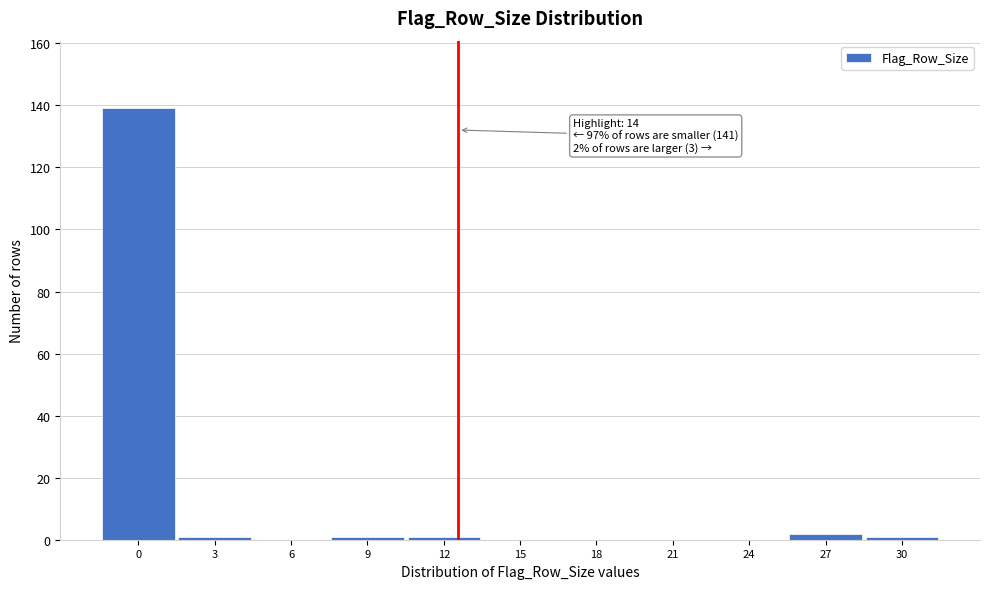

Reading right to left, what are all the values shown in this chart?

30=1	27=2	24=0	21=0	18=0	15=0	12=1	9=1	6=0	3=1	0=139